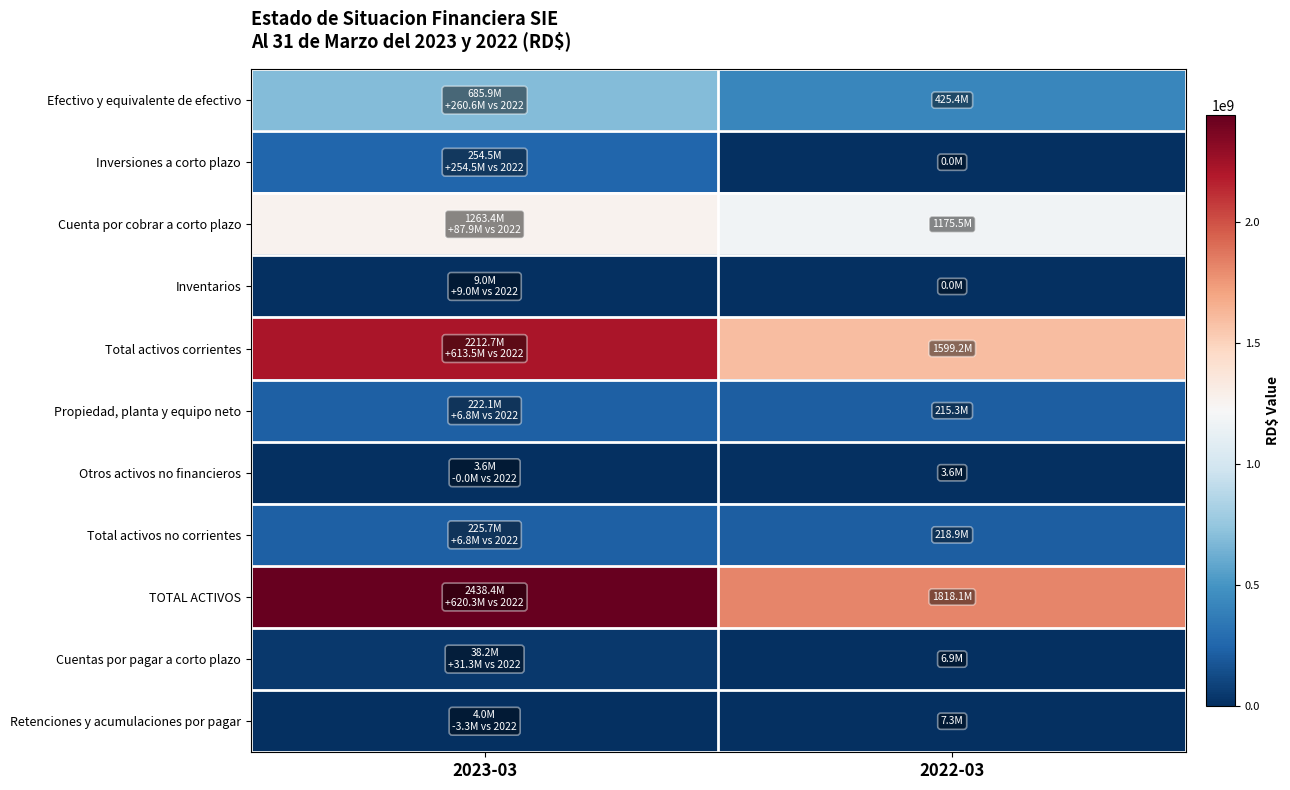

Which series has the largest range (max minus min)?

TOTAL ACTIVOS